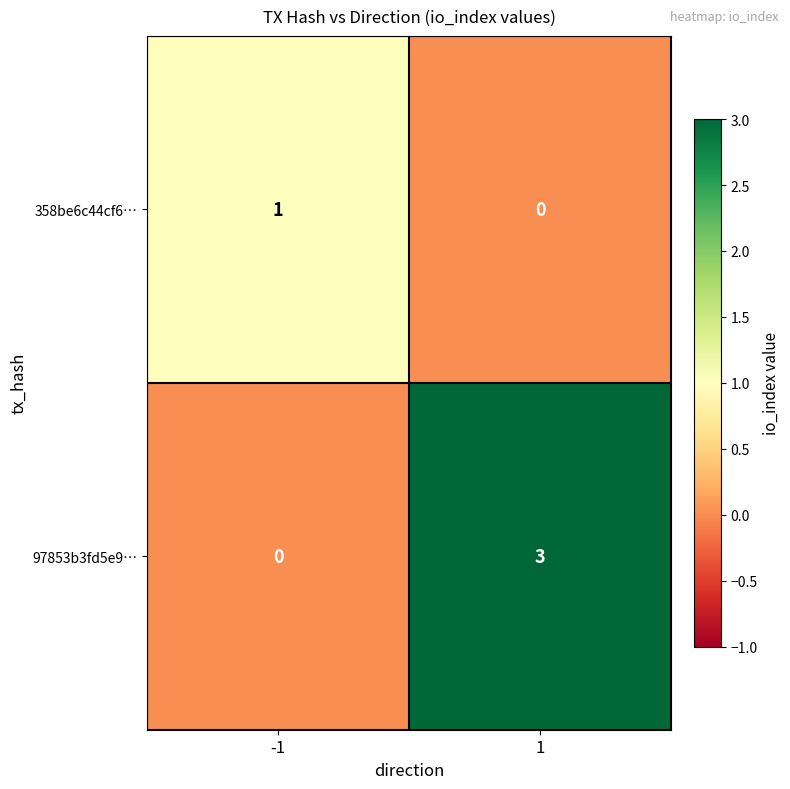

What is the approximate value of 97853b3fd5e9… at 1?

3